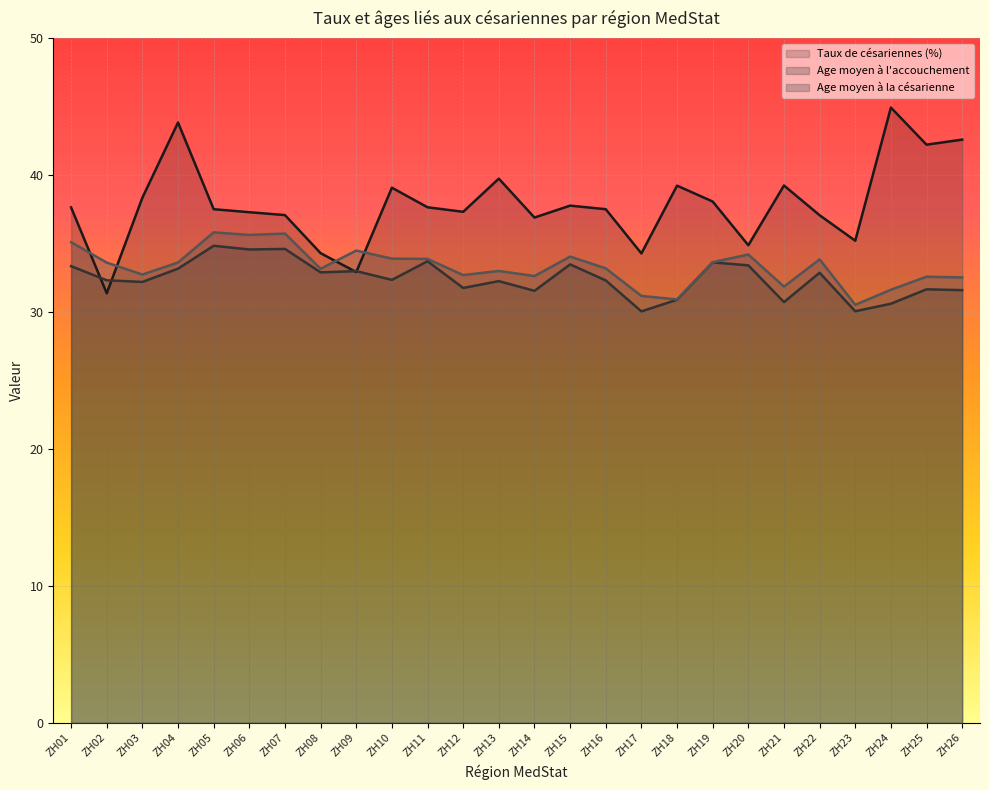

List the series in order of their overall mean, lowest first.

Age moyen à l'accouchement, Age moyen à la césarienne, Taux de césariennes (%)